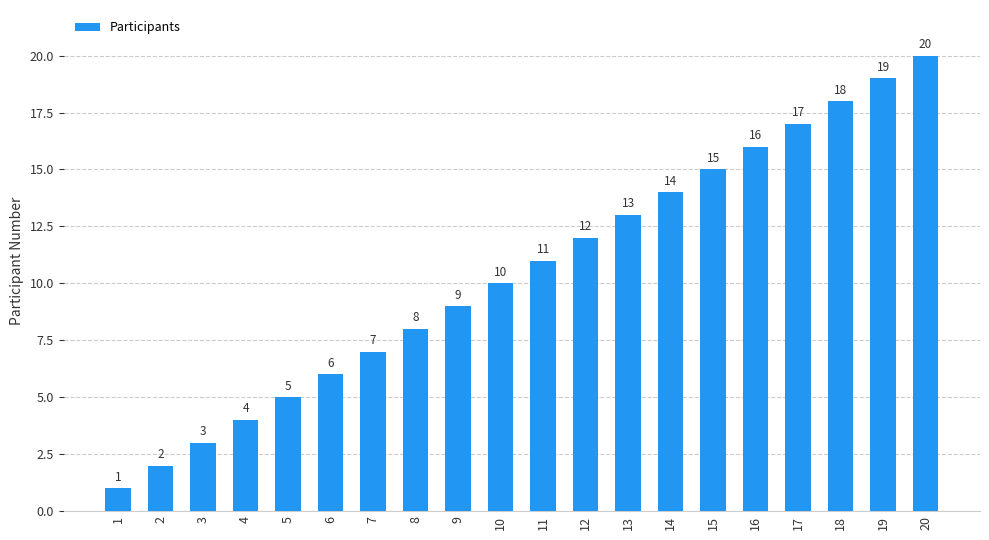

Between 6 and 3, which is larger?

6